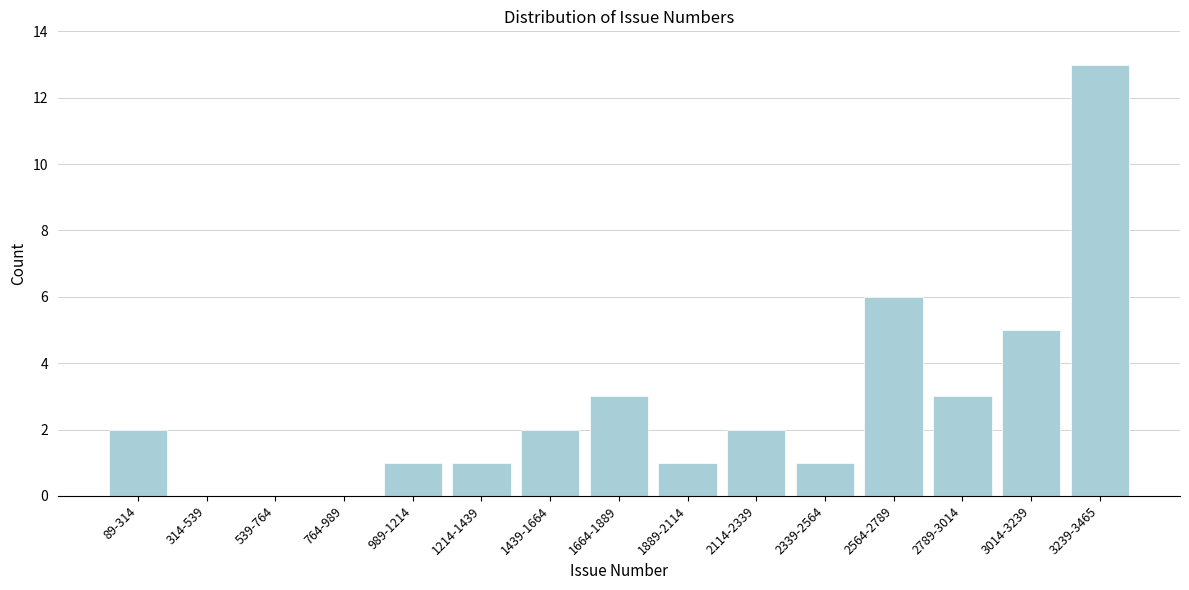

Reading left to right, extract all data points from this chart.

89-314=2	314-539=0	539-764=0	764-989=0	989-1214=1	1214-1439=1	1439-1664=2	1664-1889=3	1889-2114=1	2114-2339=2	2339-2564=1	2564-2789=6	2789-3014=3	3014-3239=5	3239-3465=13